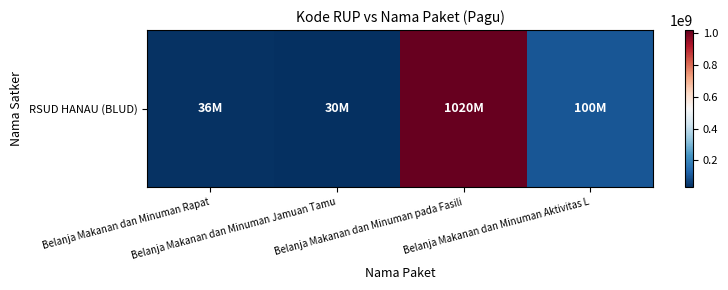

Rank the categories by value from lowest to highest.

Belanja Makanan dan Minuman Jamuan Tamu, Belanja Makanan dan Minuman Rapat, Belanja Makanan dan Minuman Aktivitas L, Belanja Makanan dan Minuman pada Fasili